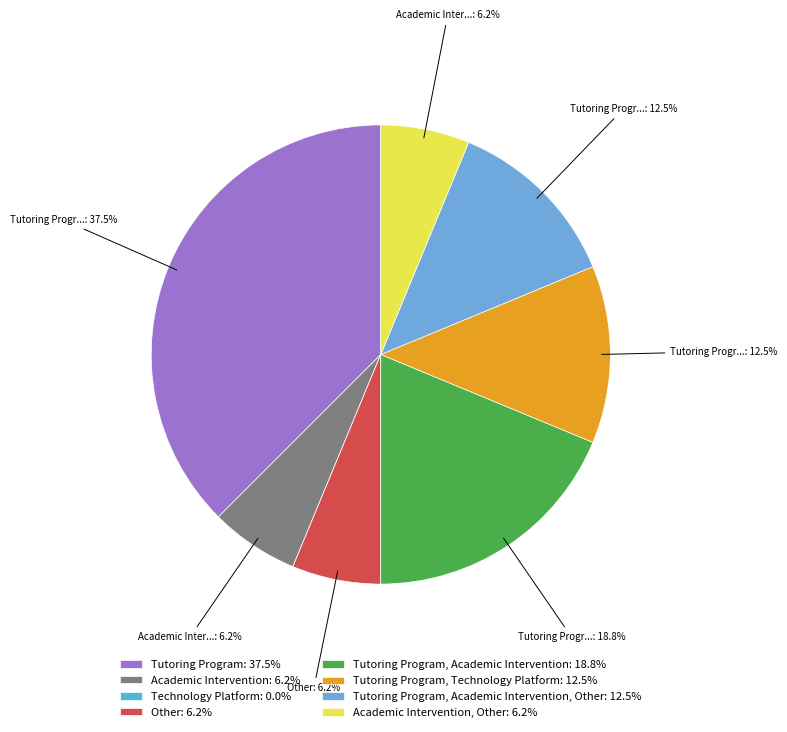

How many segments does this pie chart have?

8